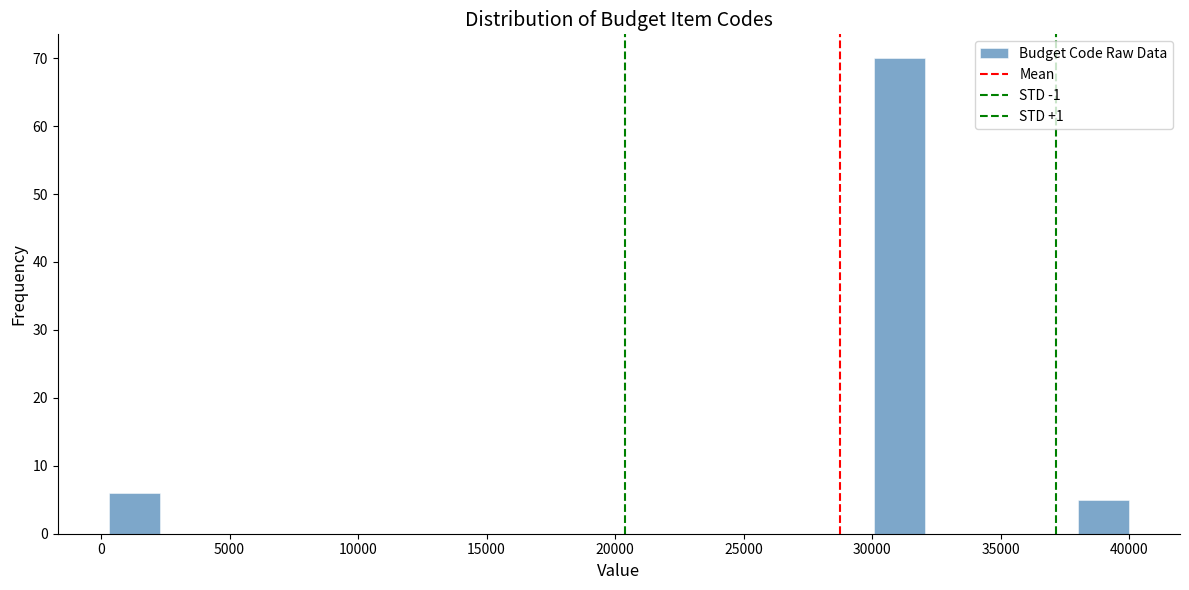

Read against the x-axis, roughly where is the centre of the tallest bar?

31000